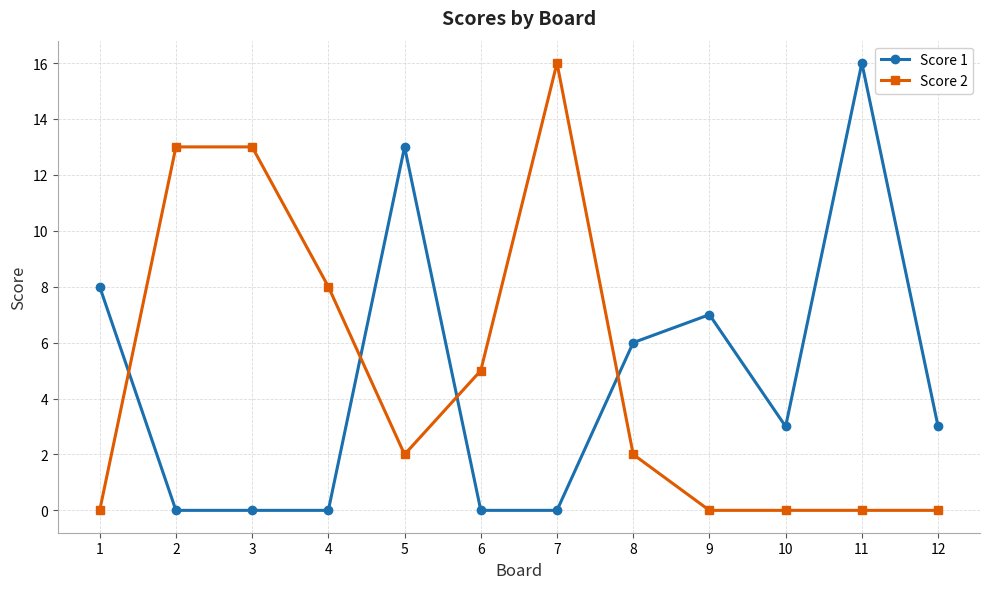

List the series in order of their overall mean, highest first.

Score 2, Score 1